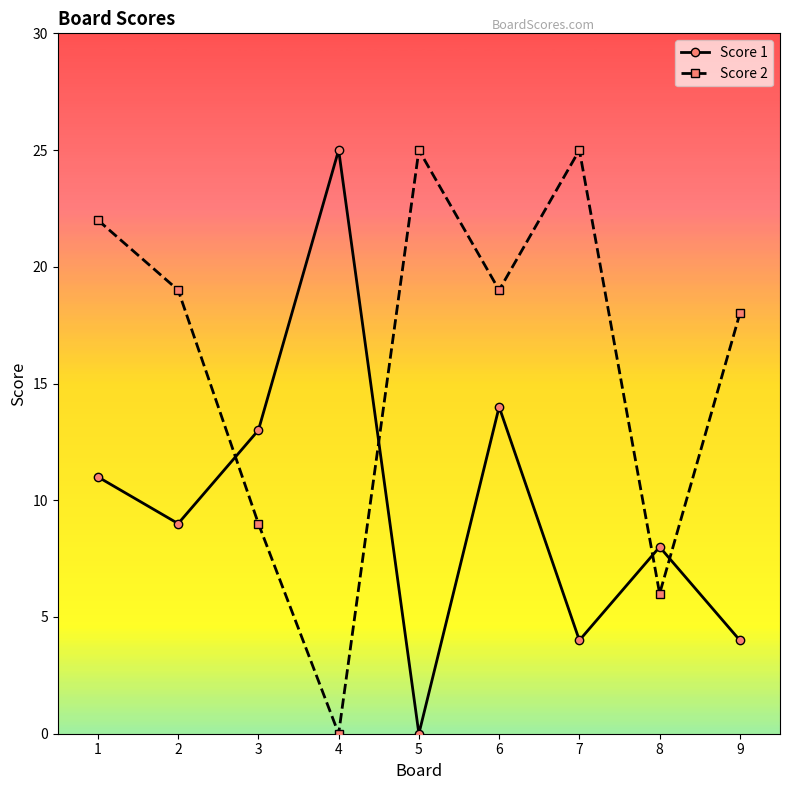

What is the difference between the highest and lowest values at 6?

5